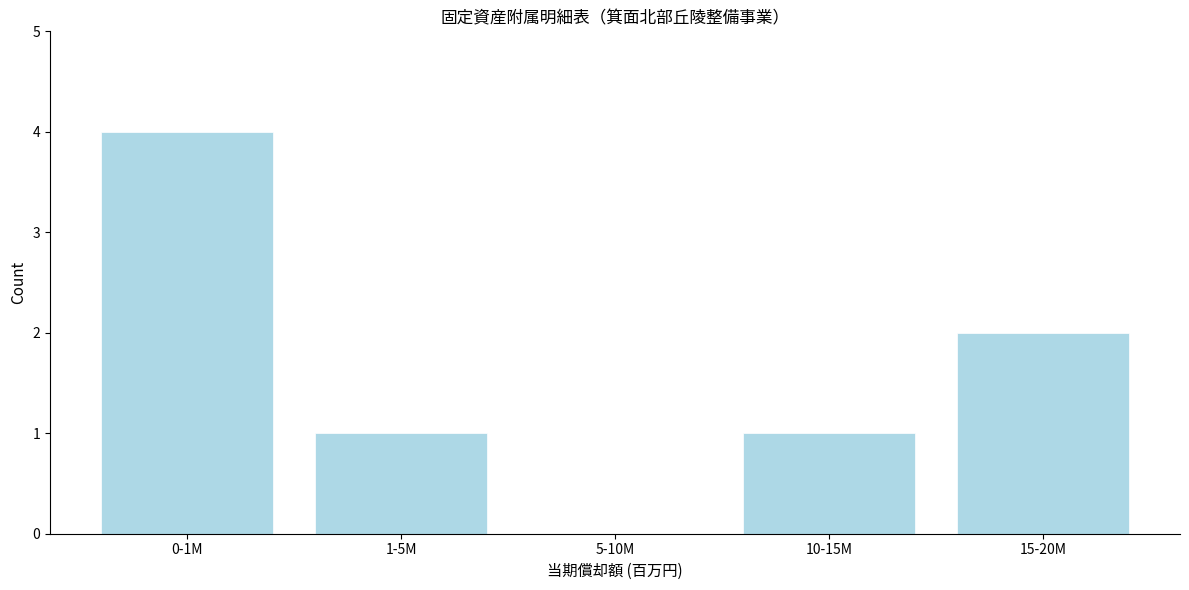

Reading left to right, what are all the values shown in this chart?

0-1M=4	1-5M=1	5-10M=0	10-15M=1	15-20M=2